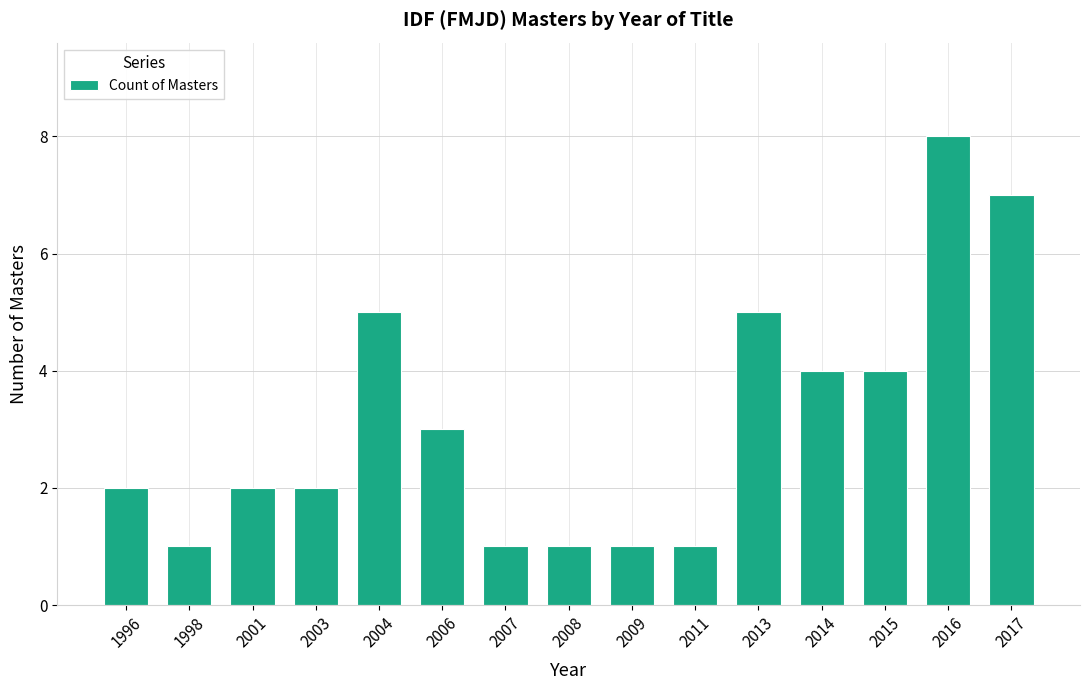

Read the value at 2006.

3